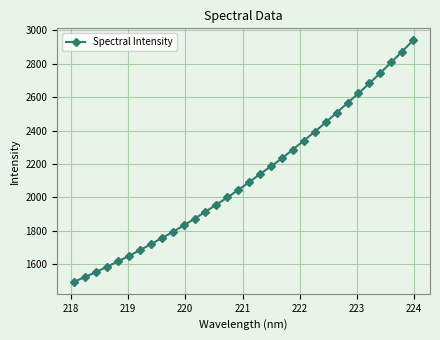

What is the difference between the maximum and second lowest values?

1415.9